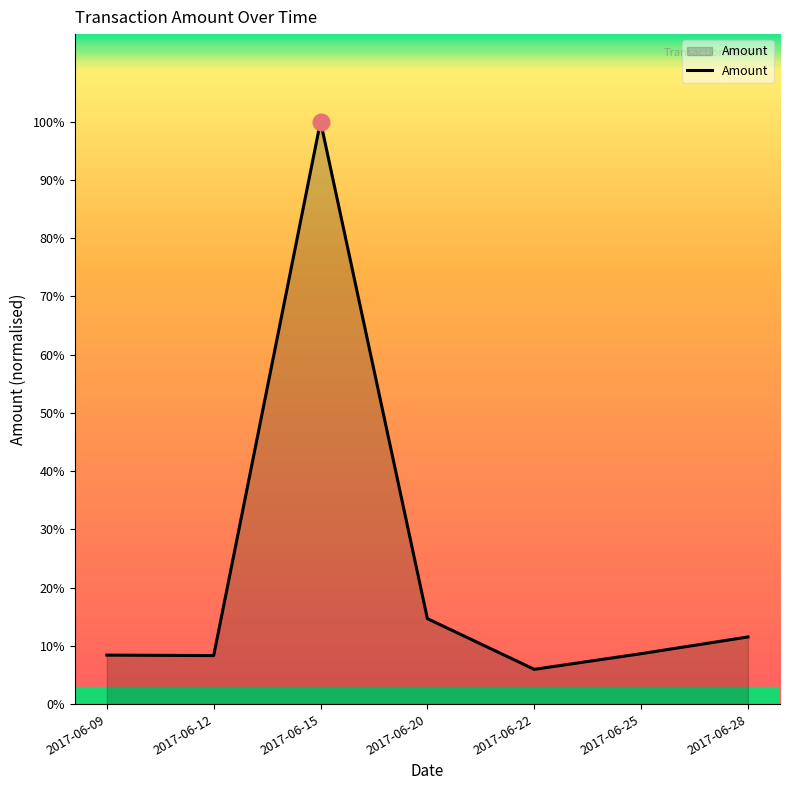

How many points are lower than both their immediate neighbors (excluding endpoints)?

2